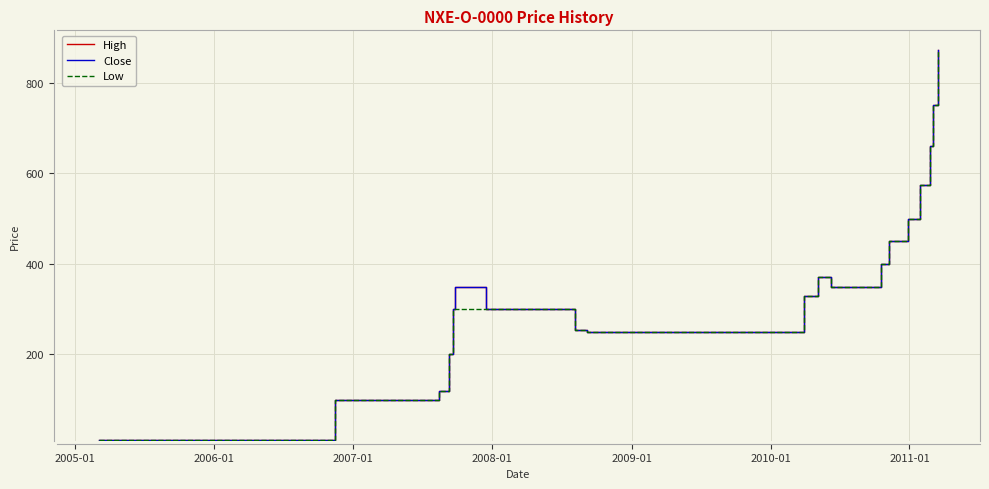

What is the maximum value for Close?

872